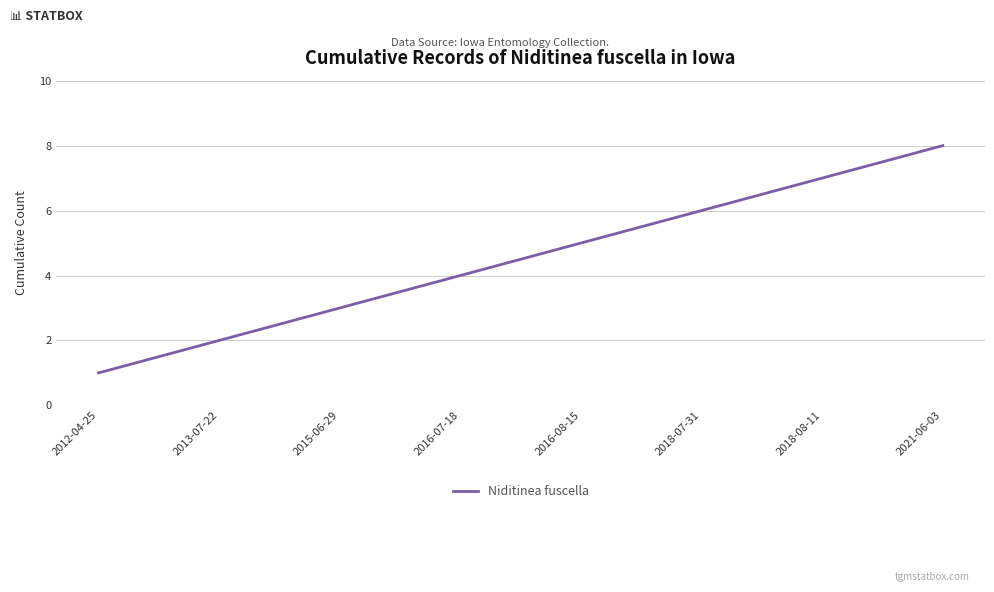

Reading left to right, list all the values displayed in this chart.

1	2	3	4	5	6	7	8